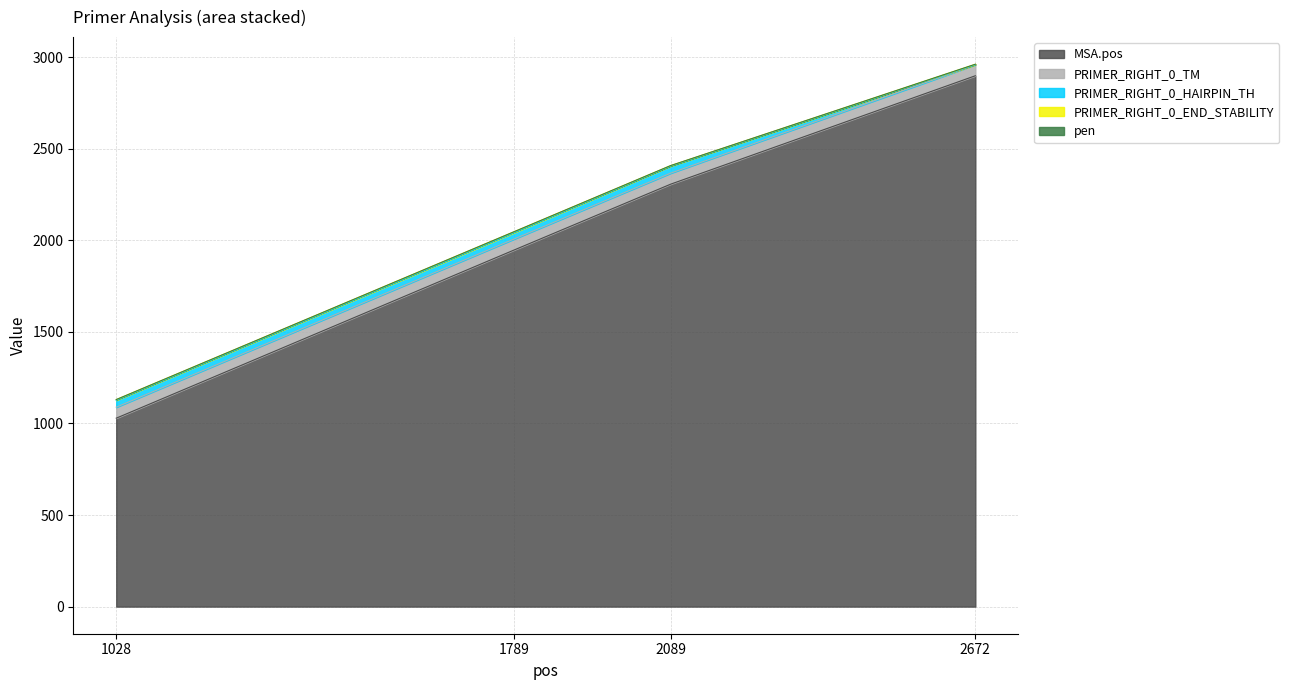

Which has a higher value, 2089 or 2672?

2672